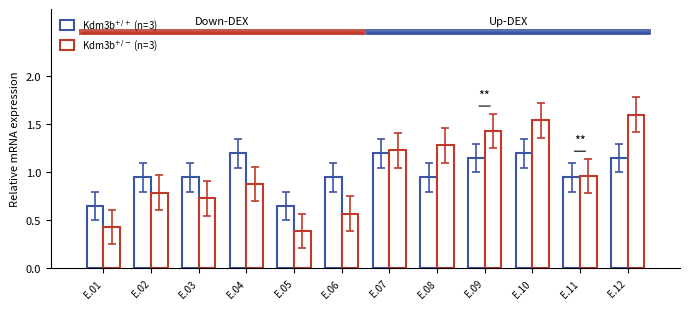

How many distinct data groups are displayed?

2